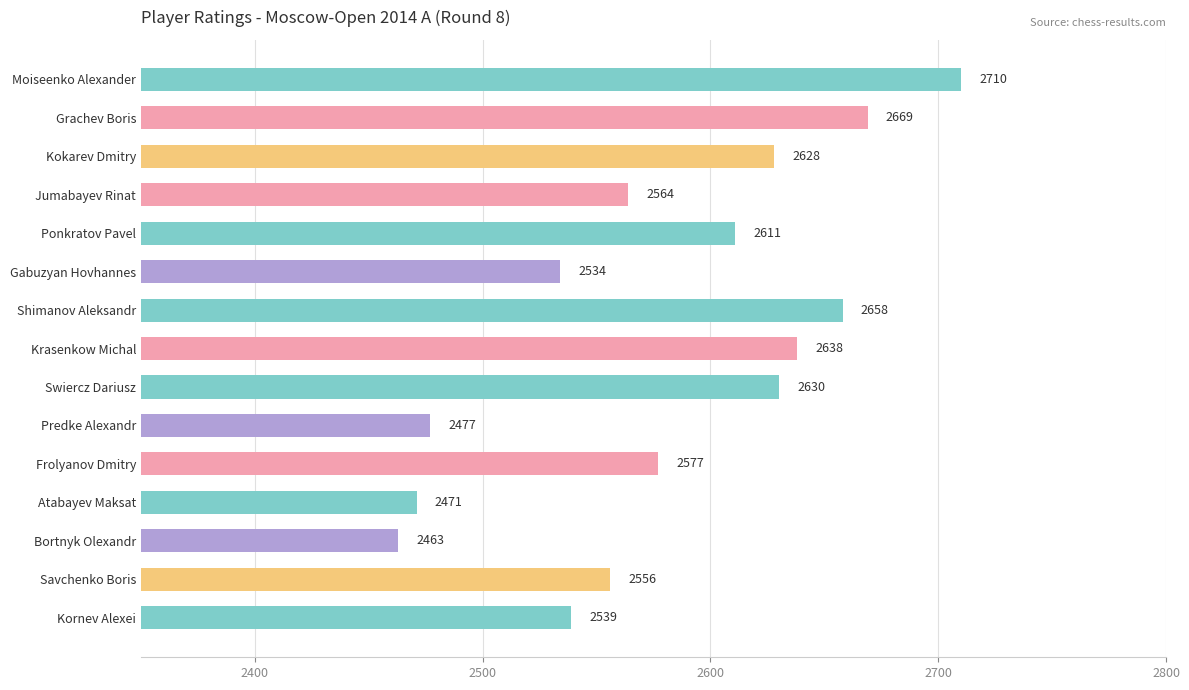

What is the difference between the maximum and minimum values?

247